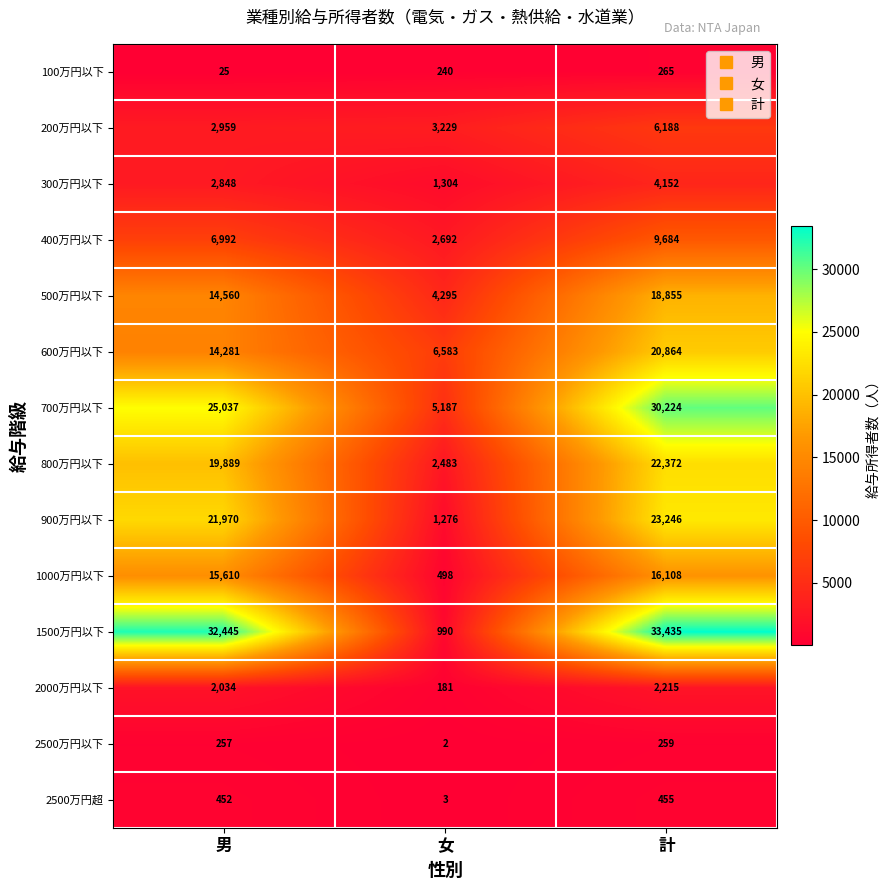

Count the number of data series in this chart.

14